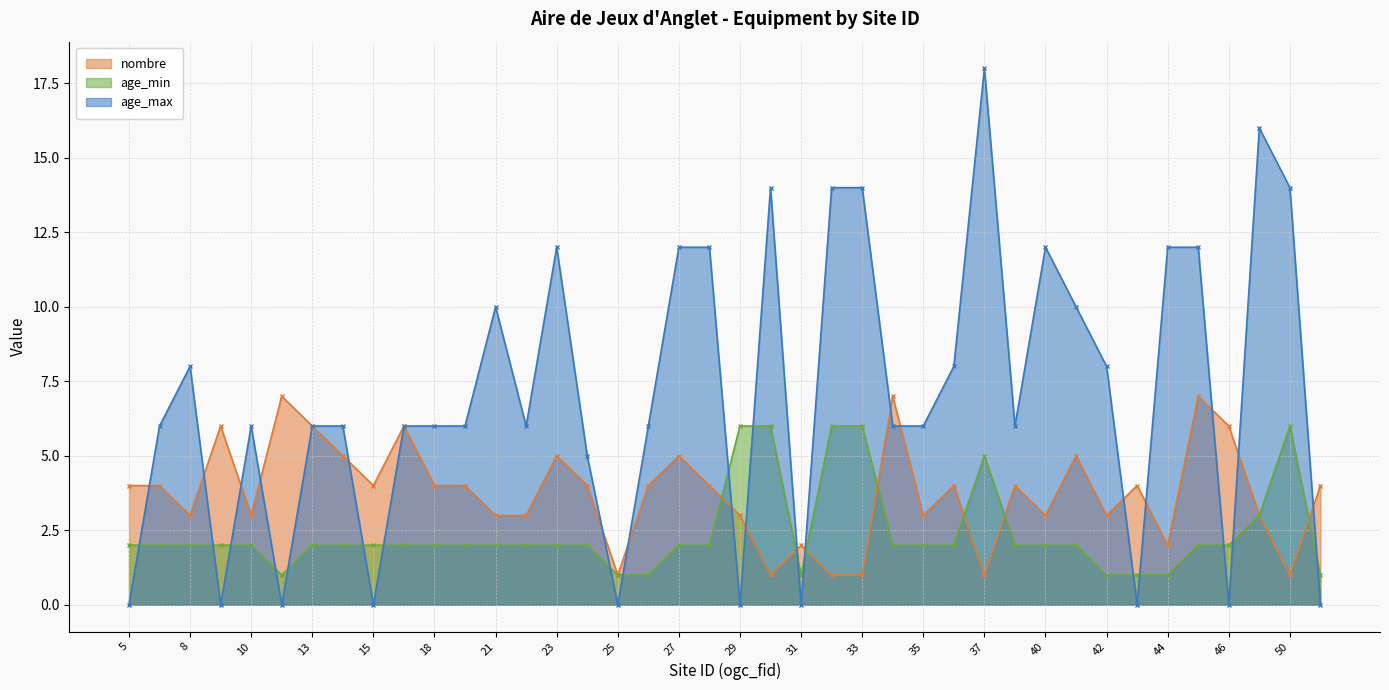

True or false: age_max has more than 1 points higher than both neighbors.

True